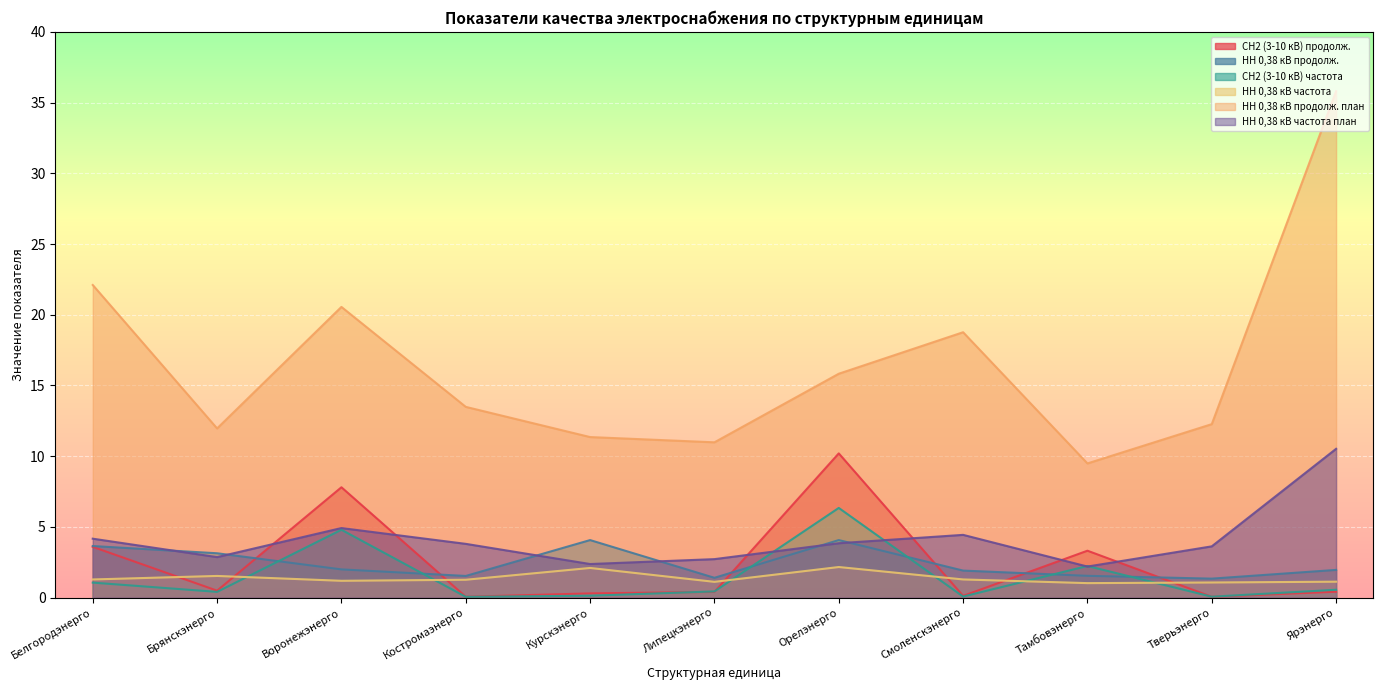

What is the spread (max minus min) of values at Брянскэнерго?

11.6